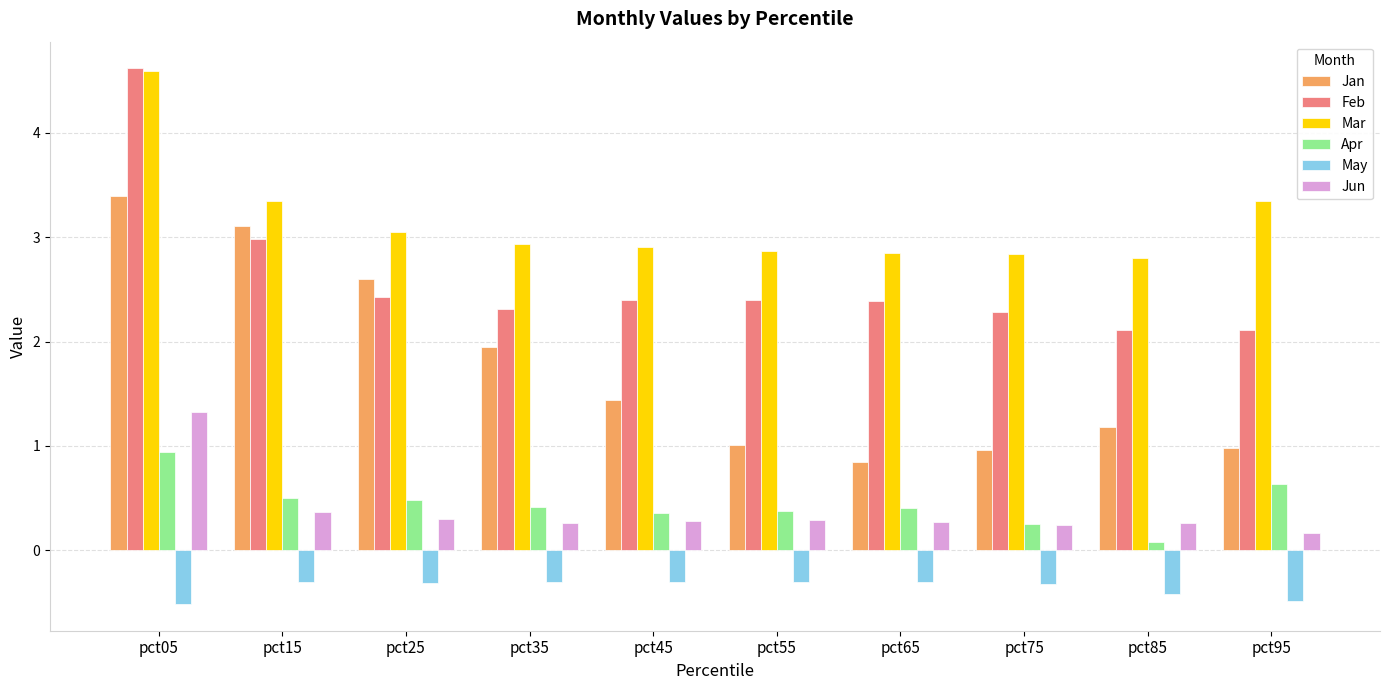

At which category is the sum across all series the highest?

pct05